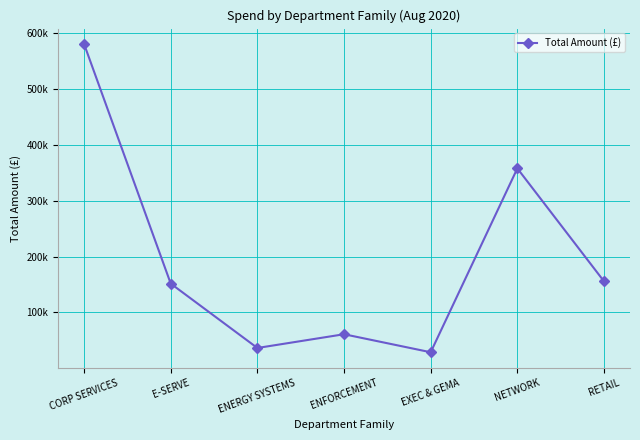

What position from the right is CORP SERVICES?

7